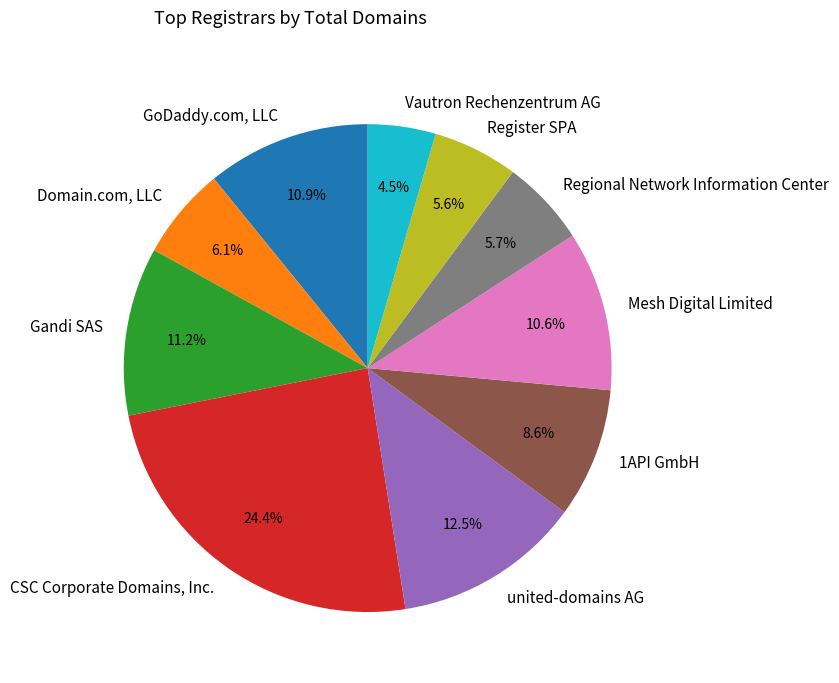

Does Gandi SAS represent more than half of the total?

No